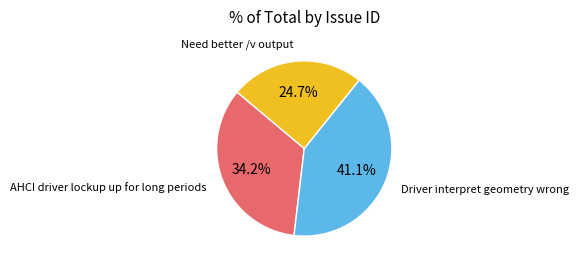

Rank the categories by value from highest to lowest.

Driver interpret geometry wrong, AHCI driver lockup up for long periods, Need better /v output